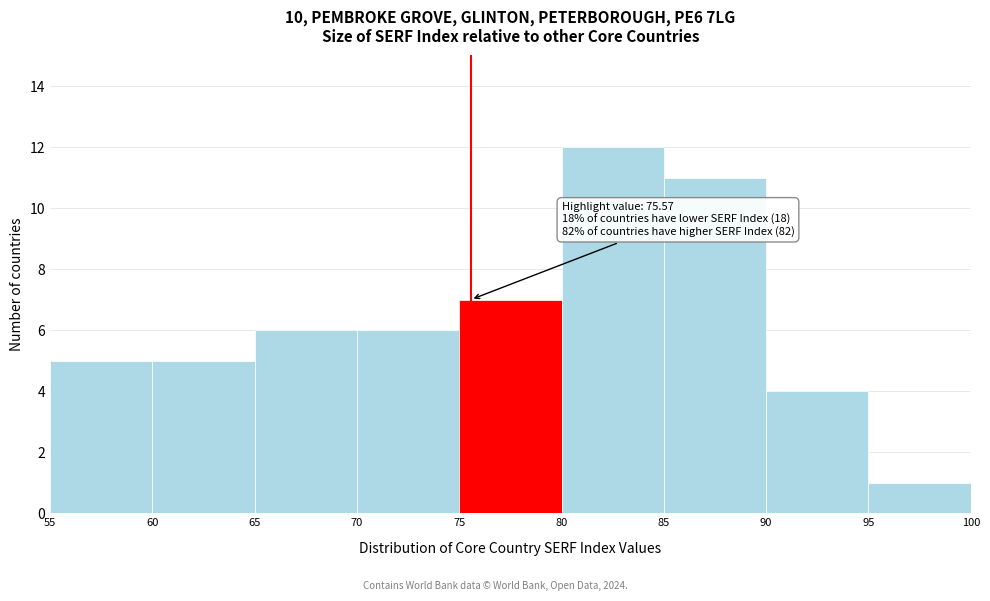

Which range on the x-axis has the tallest bar?

80 to 85